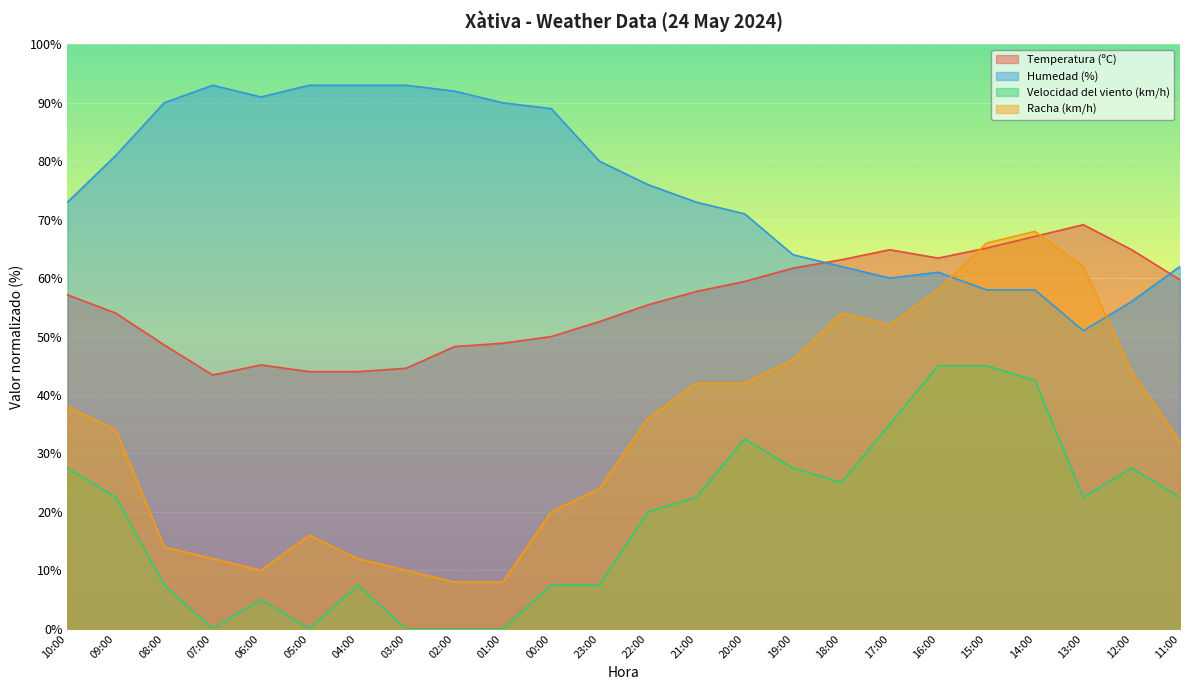

How many lines are shown in the chart?

4